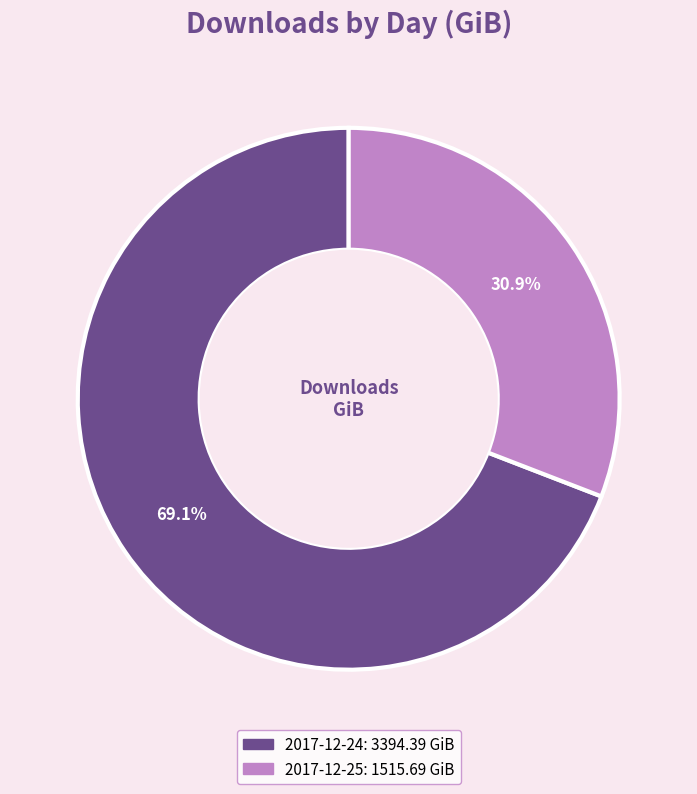

To the nearest percent, what is the average slice percentage?

50%